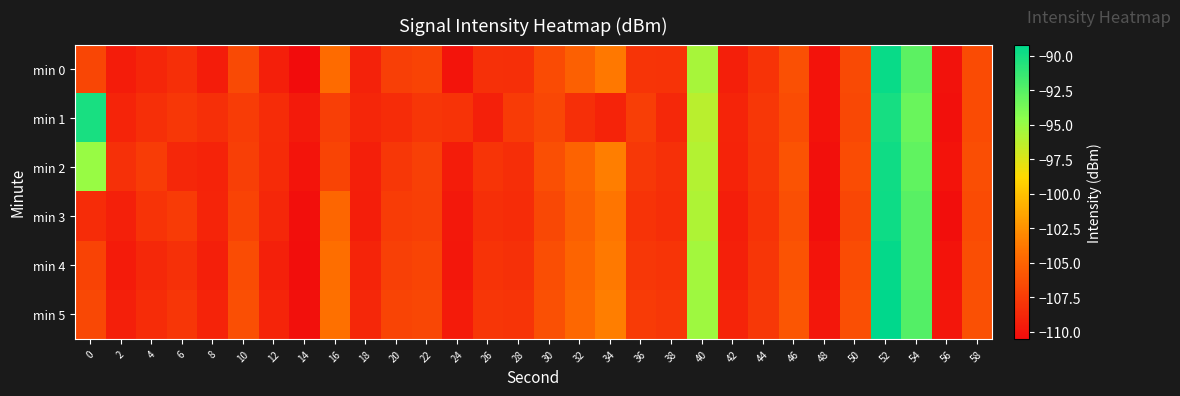

Which series has the largest total across all categories?

min 2